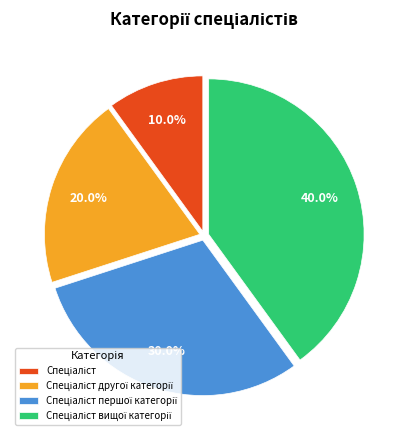

Is there a majority slice in this chart?

No